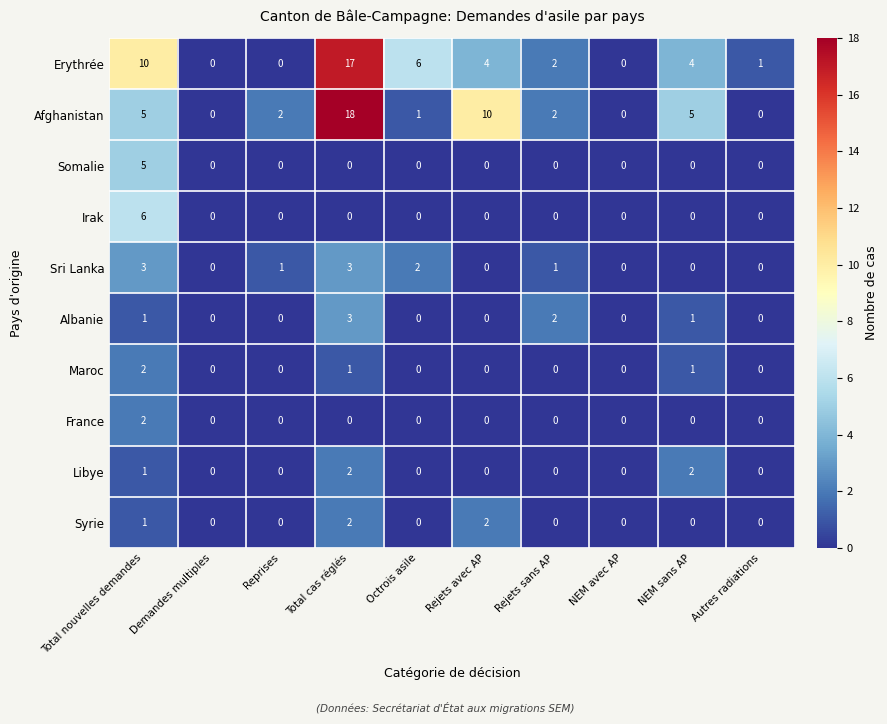

Is the value of Sri Lanka at Reprises greater than the value of Albanie at Rejets sans AP?

No